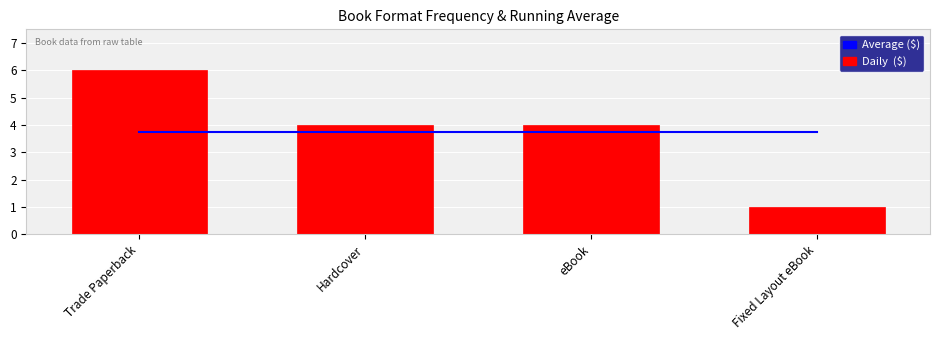

The value of Average ($) at Hardcover is 2.4. True or false?

False